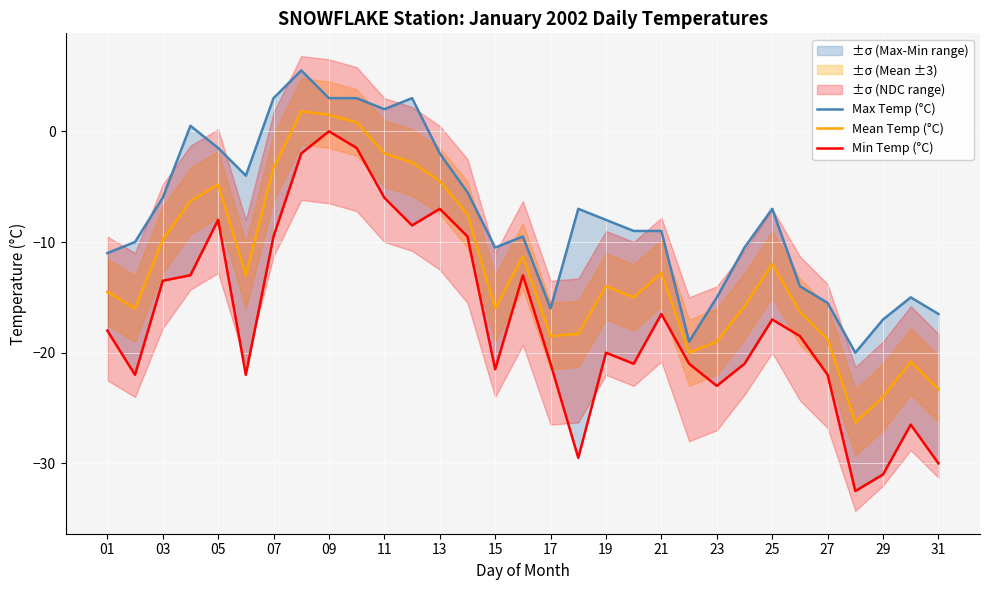

Where is the first local maximum for Mean Temp (°C)?

05